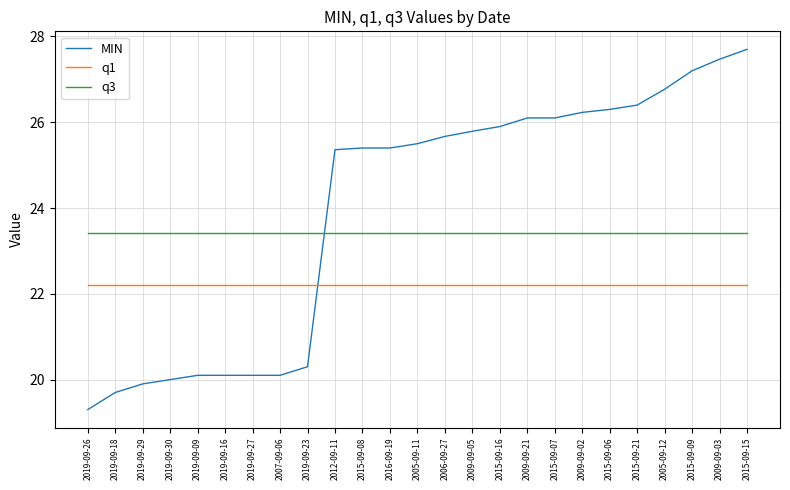

What is the approximate value of MIN at 2019-09-27?

20.1